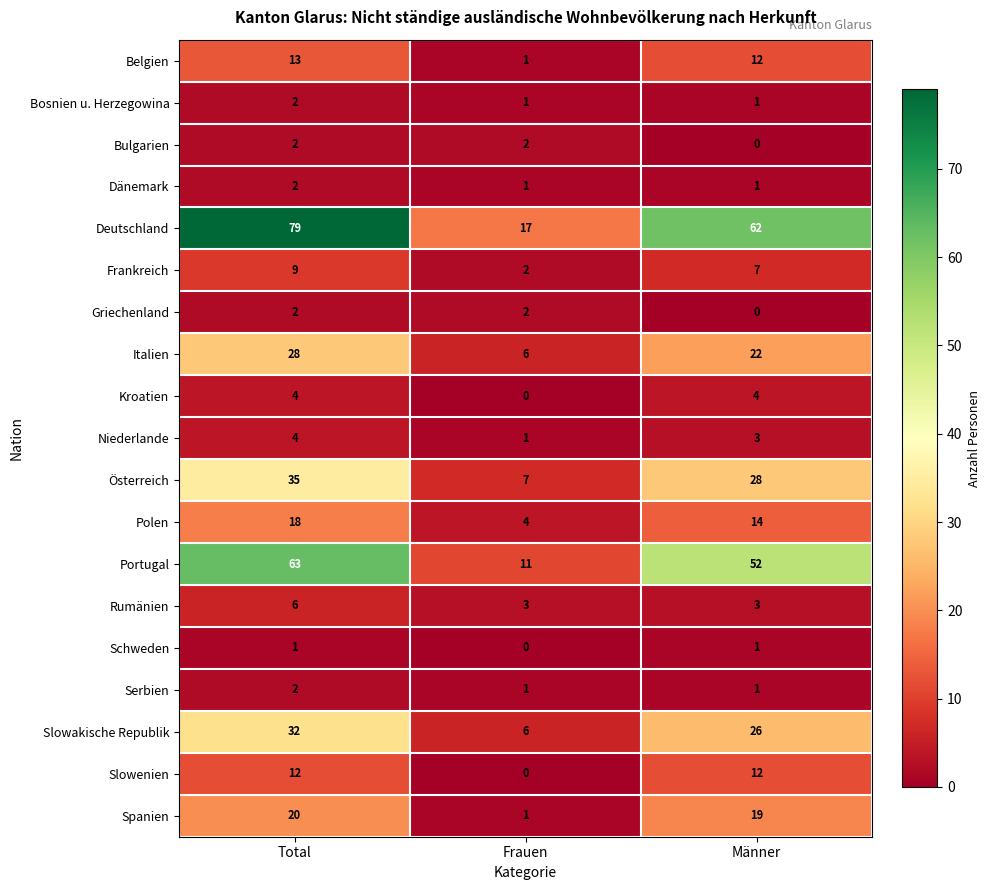

Which series has the largest total across all categories?

Deutschland